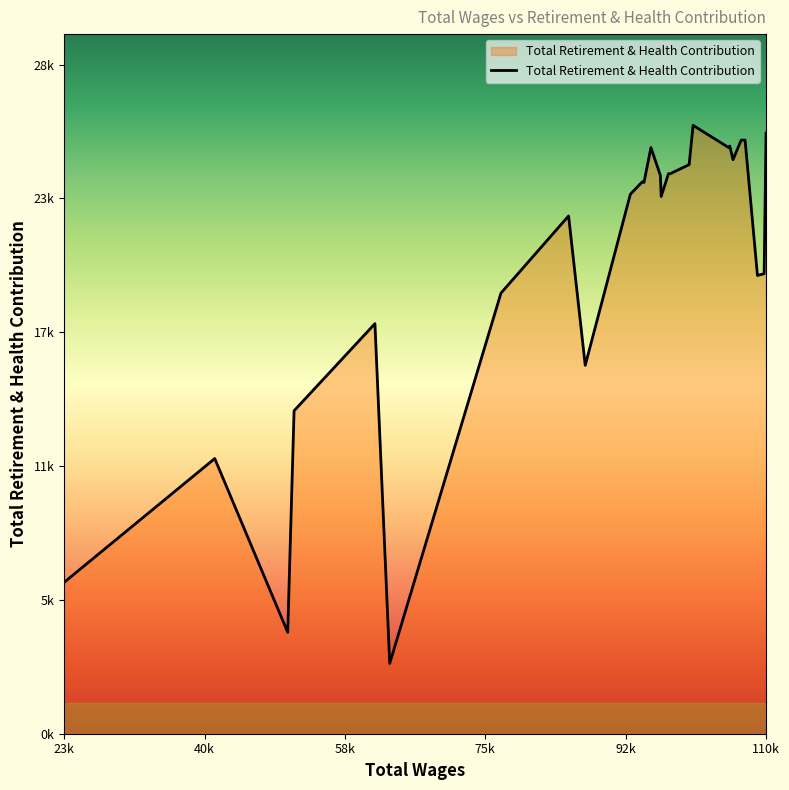

Read the value at 107048.0, to the nearest 100.

25600